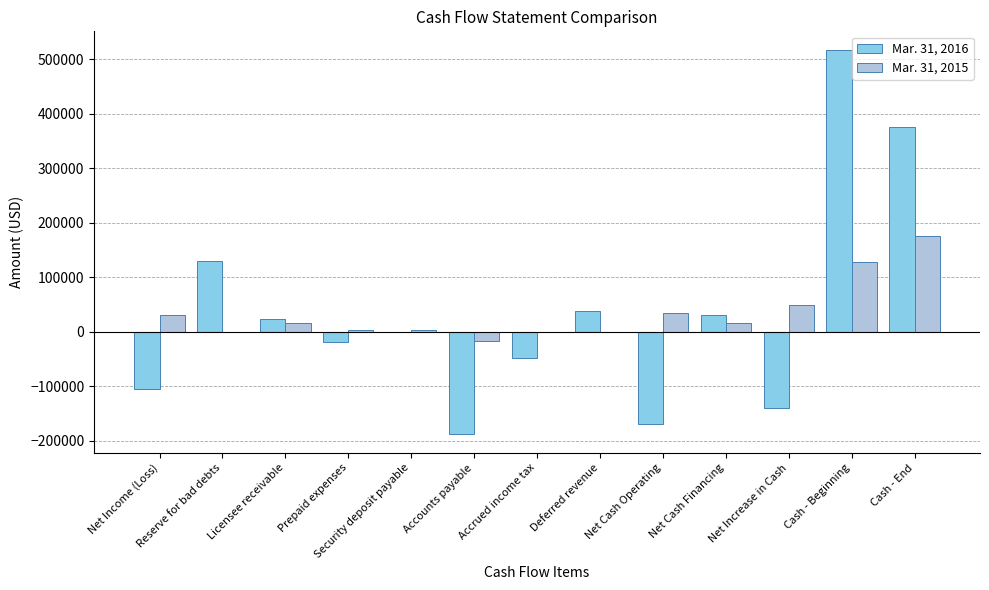

True or false: Mar. 31, 2015 has a value of 30205 at Net Income (Loss).

True